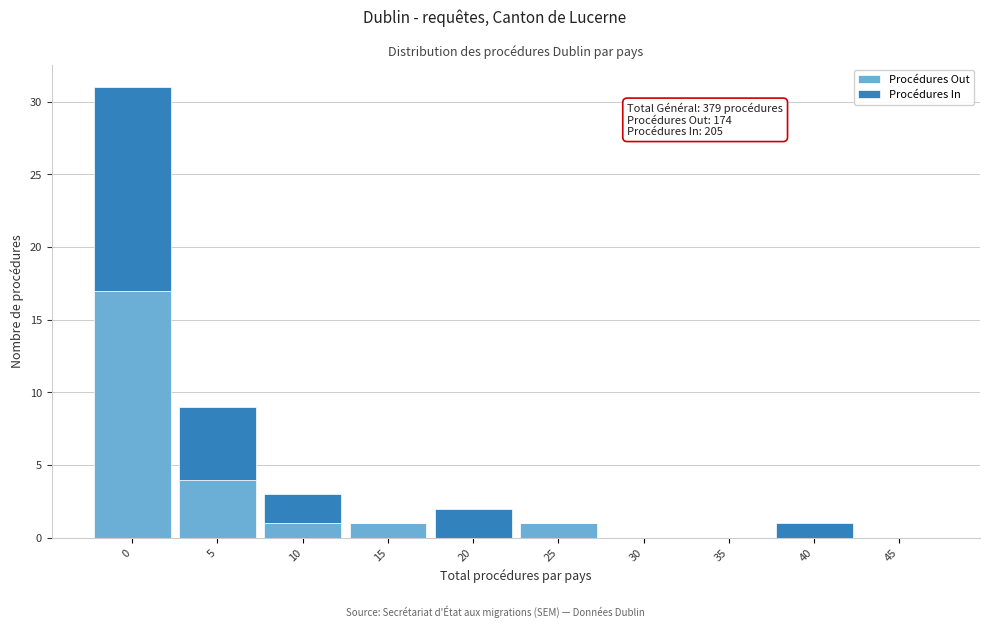

Reading left to right, what are the values for Procédures Out?

0=17	5=4	10=1	15=1	20=0	25=1	30=0	35=0	40=0	45=0